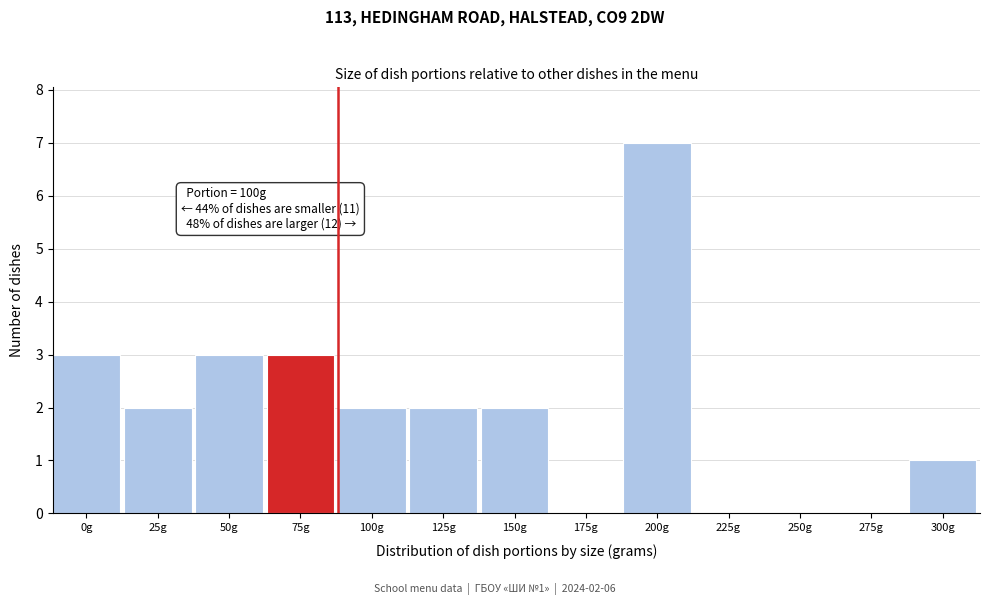

Reading left to right, transcribe all the data shown in this chart.

0g=3	25g=2	50g=3	75g=3	100g=2	125g=2	150g=2	175g=0	200g=7	225g=0	250g=0	275g=0	300g=1